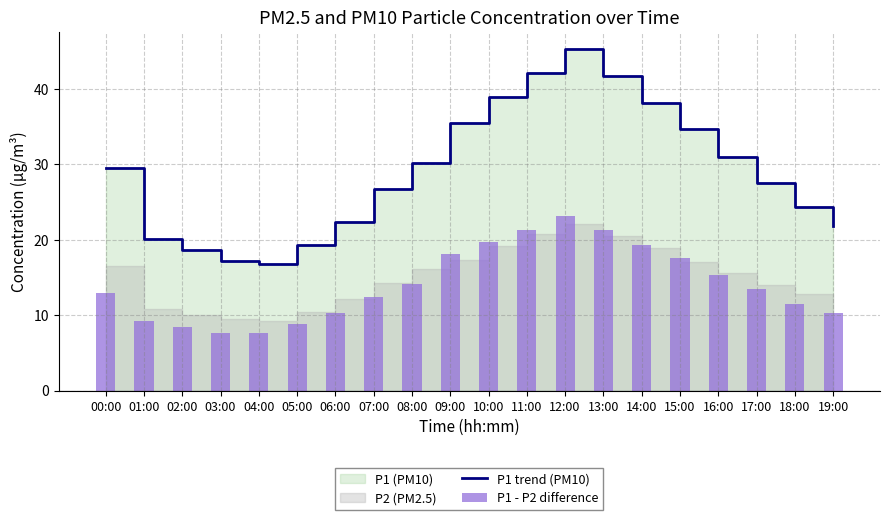

What is the difference between the P1 - P2 difference values at 18:00 and 09:00?

6.6